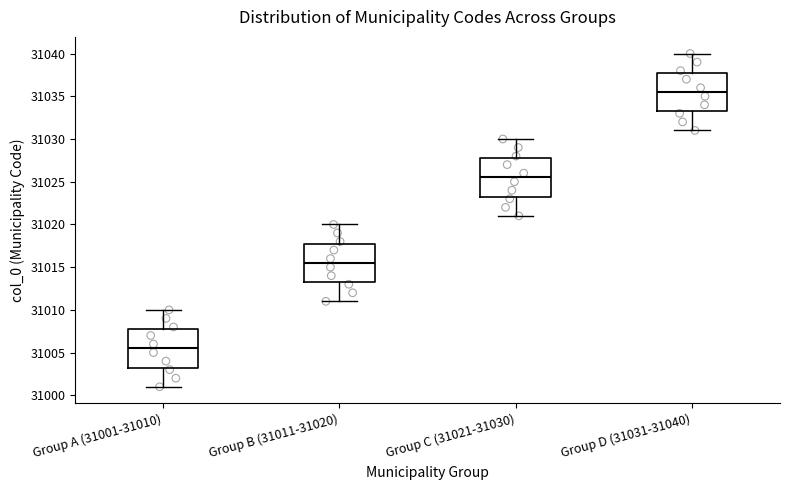

Reading left to right, transcribe this box plot: for each box, give where its median line is, the range the box spans, and where its two whiskers end, as read against the y-axis. The values are not printed on the chart, so give them approximately, as read against the axis.

Group A (31001-31010): median 31005.5, box 31003.5 to 31008.0, whiskers 31001.0 to 31010.0
Group B (31011-31020): median 31015.5, box 31013.5 to 31018.0, whiskers 31011.0 to 31020.0
Group C (31021-31030): median 31025.5, box 31023.5 to 31028.0, whiskers 31021.0 to 31030.0
Group D (31031-31040): median 31035.5, box 31033.5 to 31038.0, whiskers 31031.0 to 31040.0